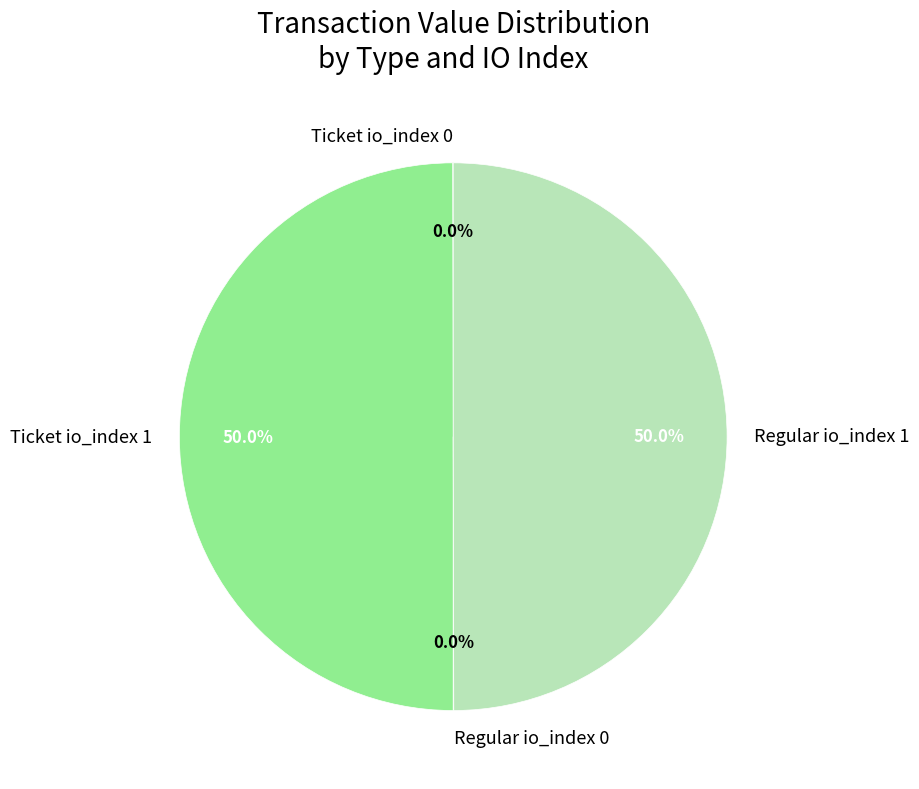

How much of the chart is everything except Ticket io_index 1?

50.0%